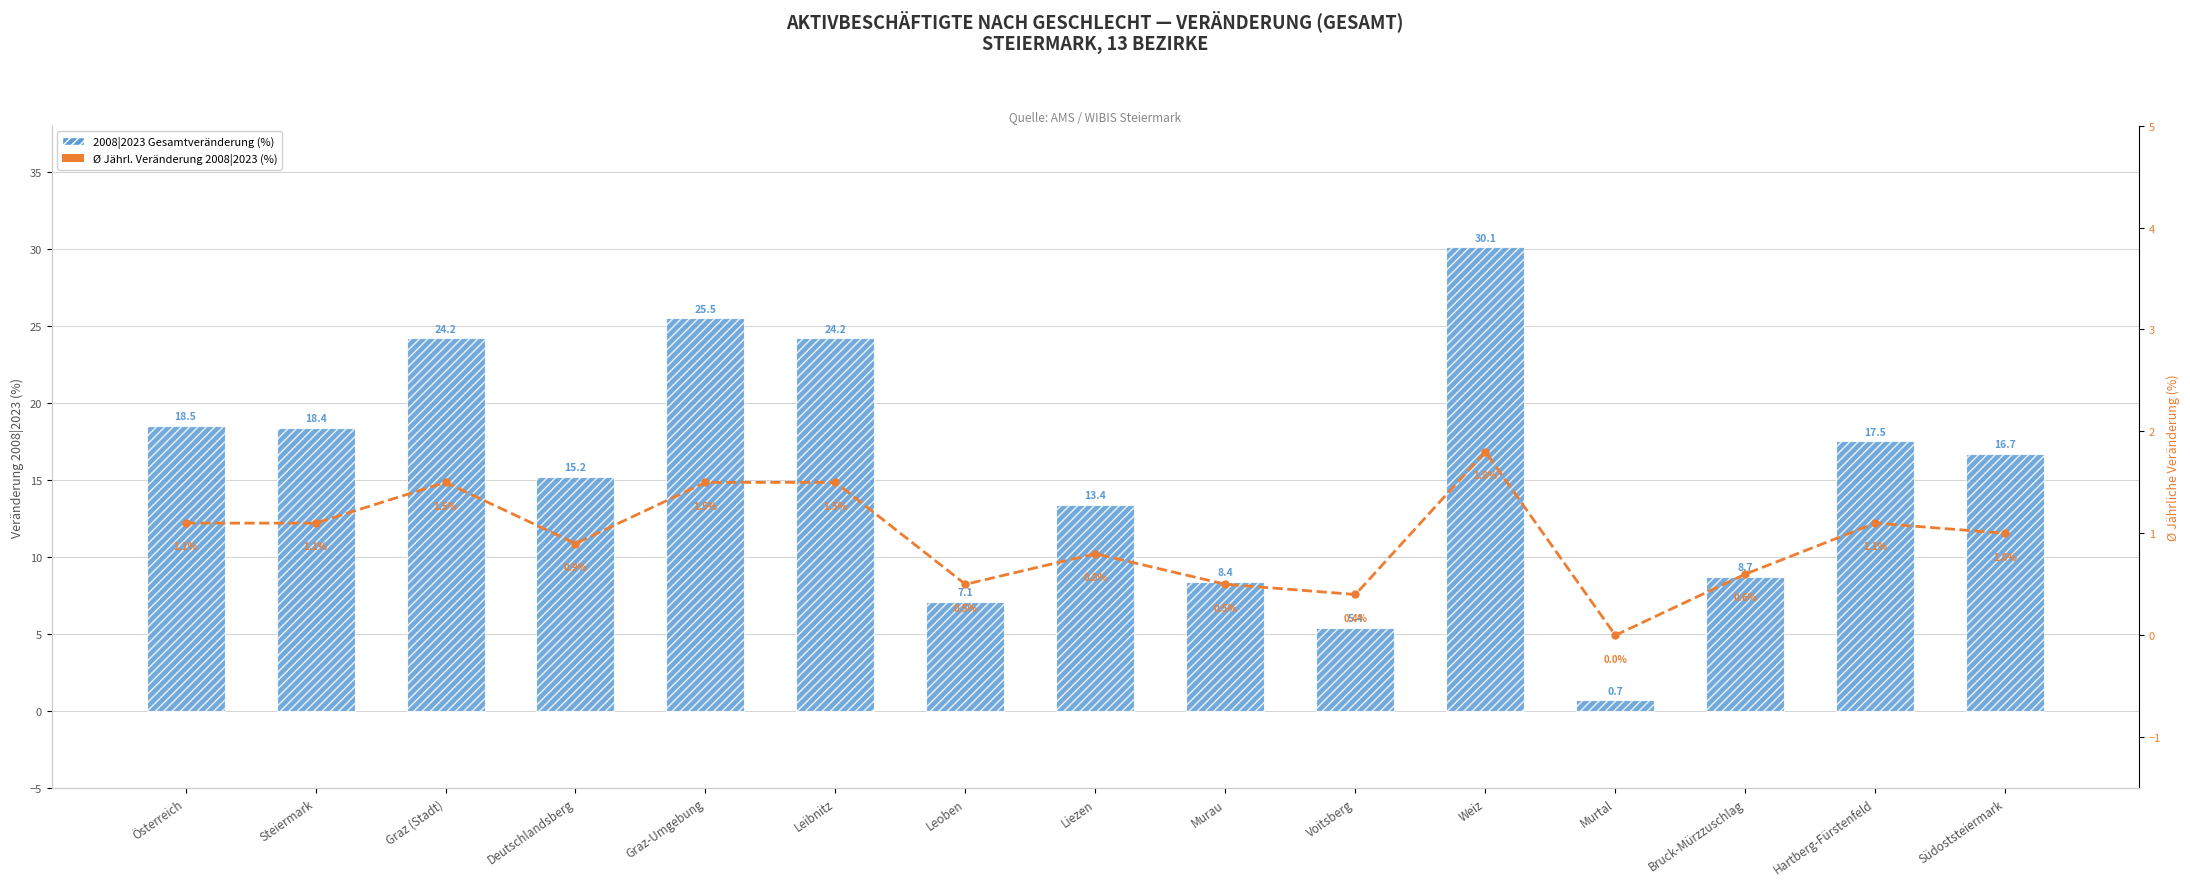

Is the value of 2008|2023 Veränderung (%) at Steiermark greater than the value of Ø2008|2023 (jährl. %) at Murtal?

Yes